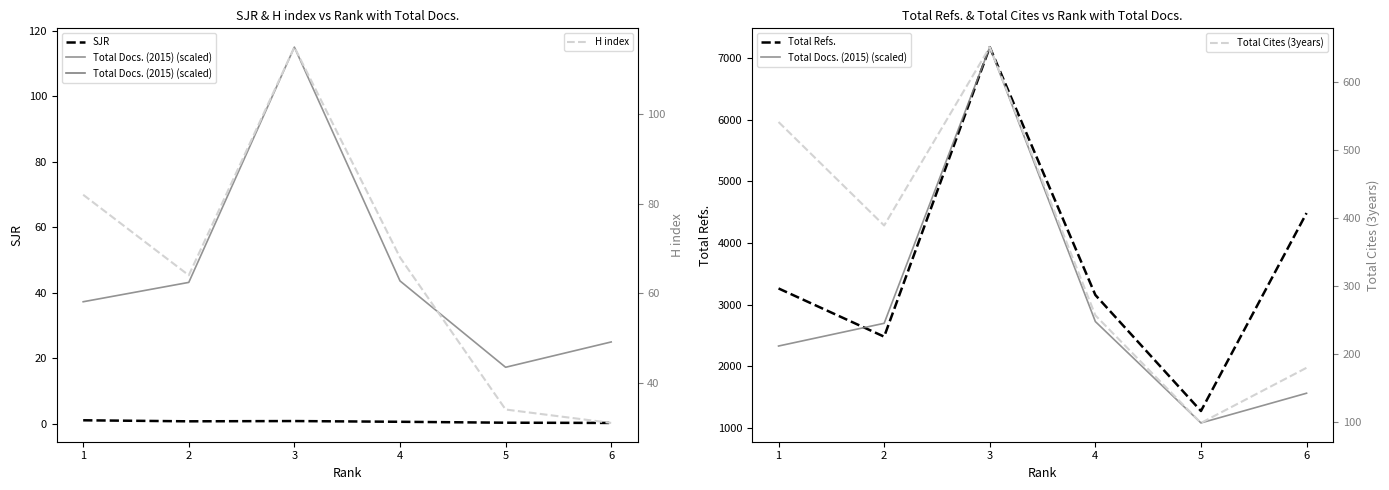

What are all the series names shown in the legend?

SJR, Total Docs. (2015) (scaled), Total Refs., H index, Total Cites (3years)